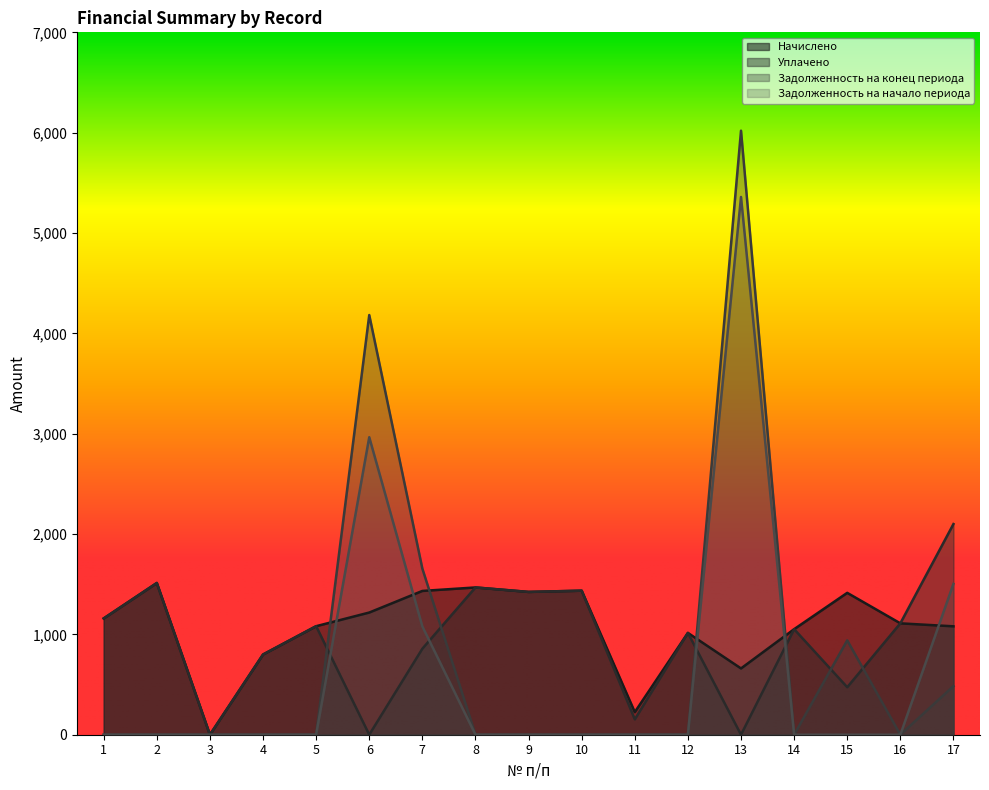

Reading left to right, list all the values displayed in this chart.

Начислено: 1=1159.0	2=1512.2	3=0.0	4=799.4	5=1081.6	6=1217.7	7=1433.0	8=1467.7	9=1423.1	10=1435.5	11=225.2	12=1014.8	13=660.6	14=1051.9	15=1414.0	16=1110.0	17=1080.3
Уплачено: 1=1159.0	2=1512.2	3=0.0	4=799.4	5=1081.6	6=0.0	7=857.0	8=1467.7	9=1423.1	10=1435.5	11=153.3	12=1014.8	13=0.0	14=1051.9	15=473.5	16=1110.0	17=2099.6
Задолженность на конец периода: 1=0.0	2=0.0	3=0.0	4=0.0	5=0.0	6=4182.7	7=1655.2	8=0.0	9=0.0	10=0.0	11=0.0	12=0.0	13=6019.9	14=0.0	15=940.5	16=0.0	17=484.1
Задолженность на начало периода: 1=0.0	2=0.0	3=0.0	4=0.0	5=0.0	6=2965.0	7=1079.2	8=0.0	9=0.0	10=0.0	11=0.0	12=0.0	13=5359.3	14=0.0	15=0.0	16=0.0	17=1503.3